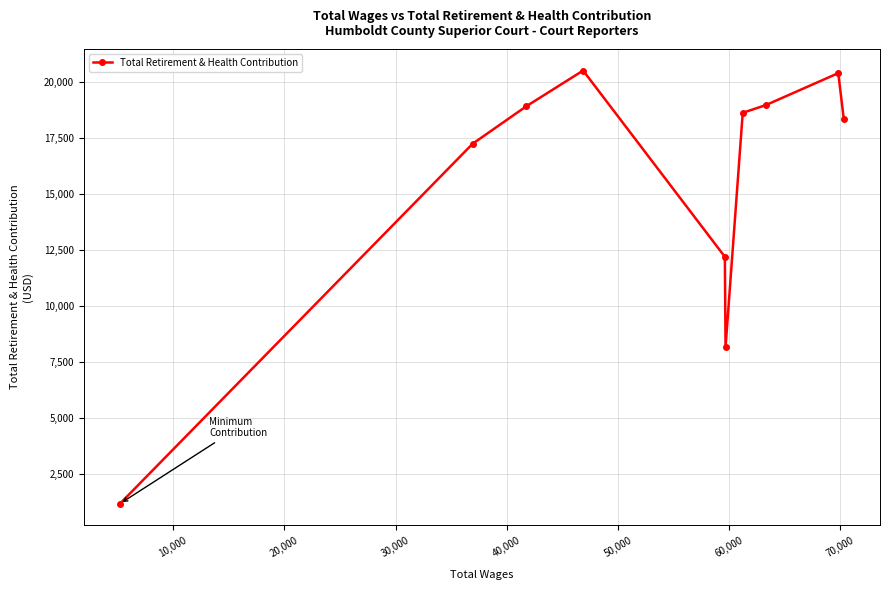

What is the sum of all values?

154350